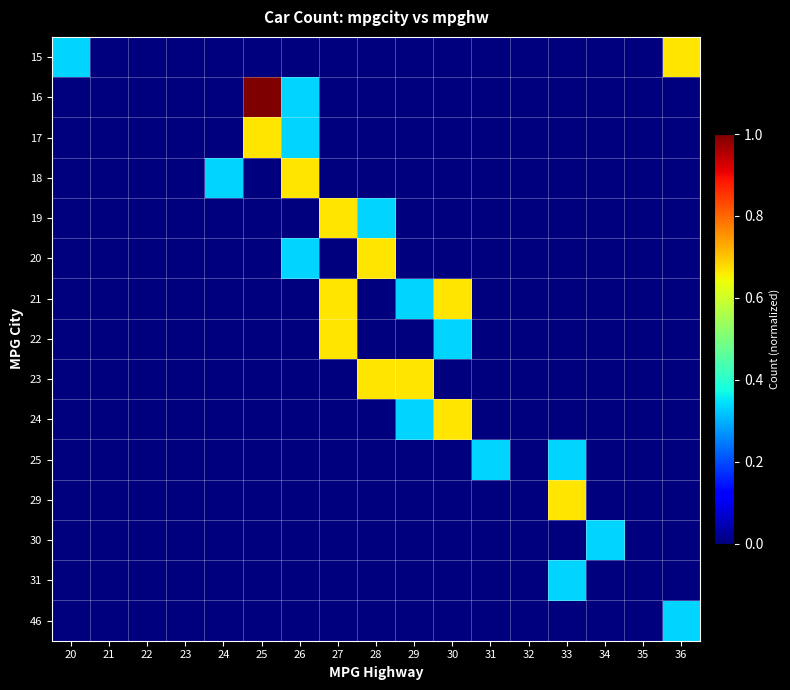

At which category is the sum across all series the highest?

27